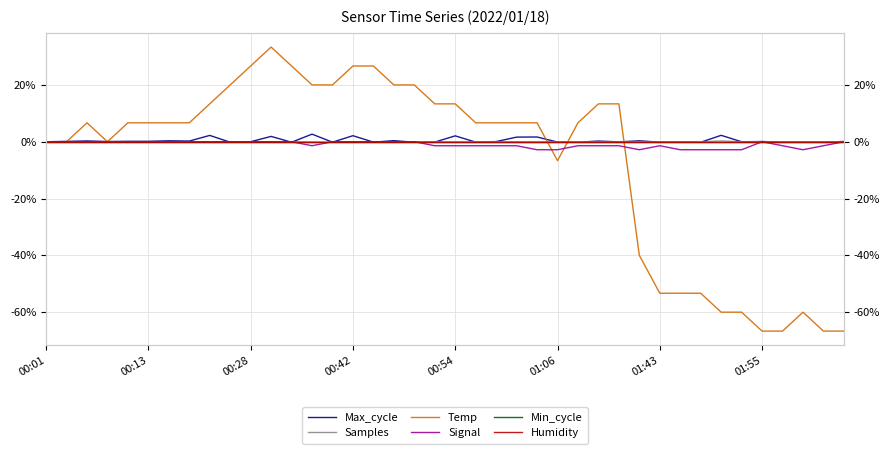

Rank the series at 34 from lowest to highest value.

Temp, Signal, Samples, Max_cycle, Min_cycle, Humidity